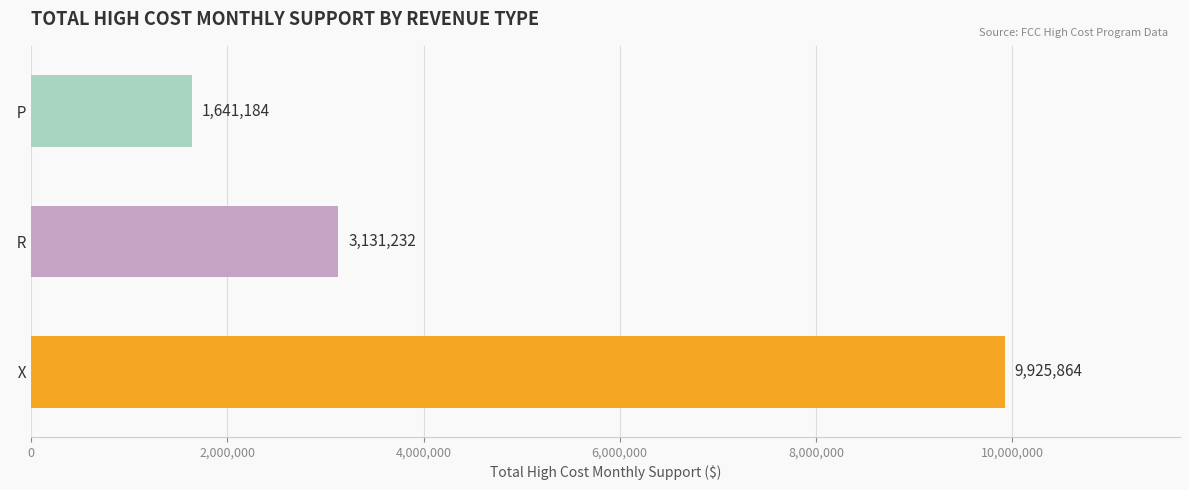

Rank the categories by value from lowest to highest.

  P,   R,   X